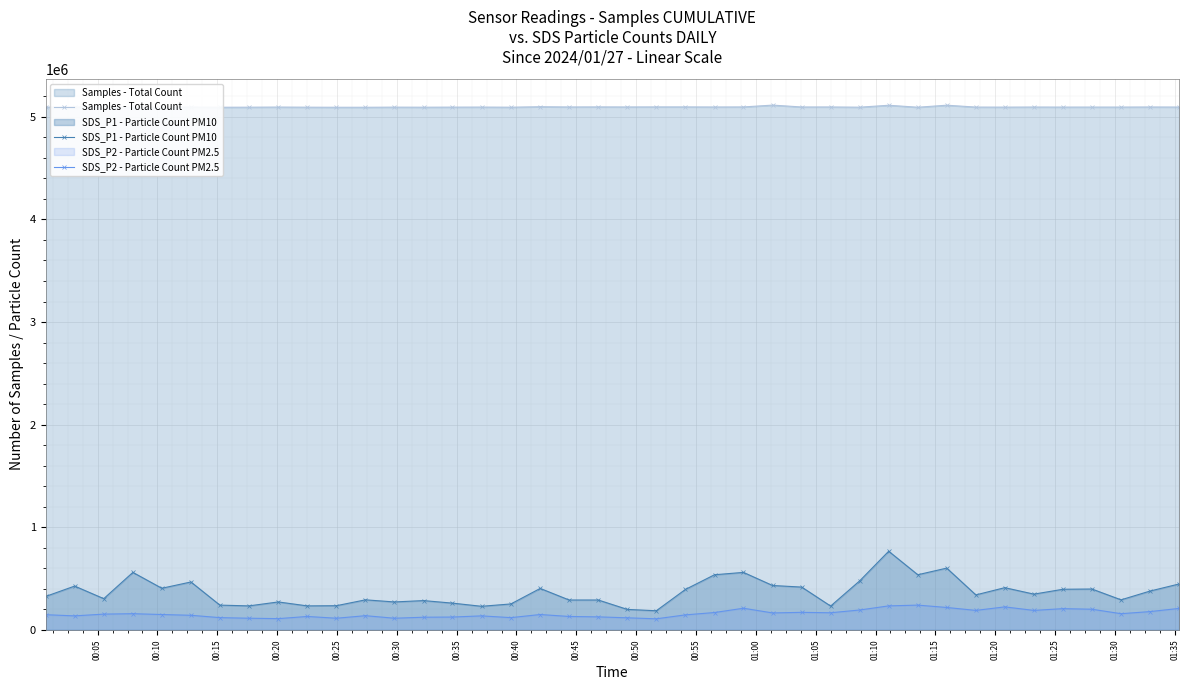

Which series has the largest range (max minus min)?

SDS_P1 - Particle Count PM10